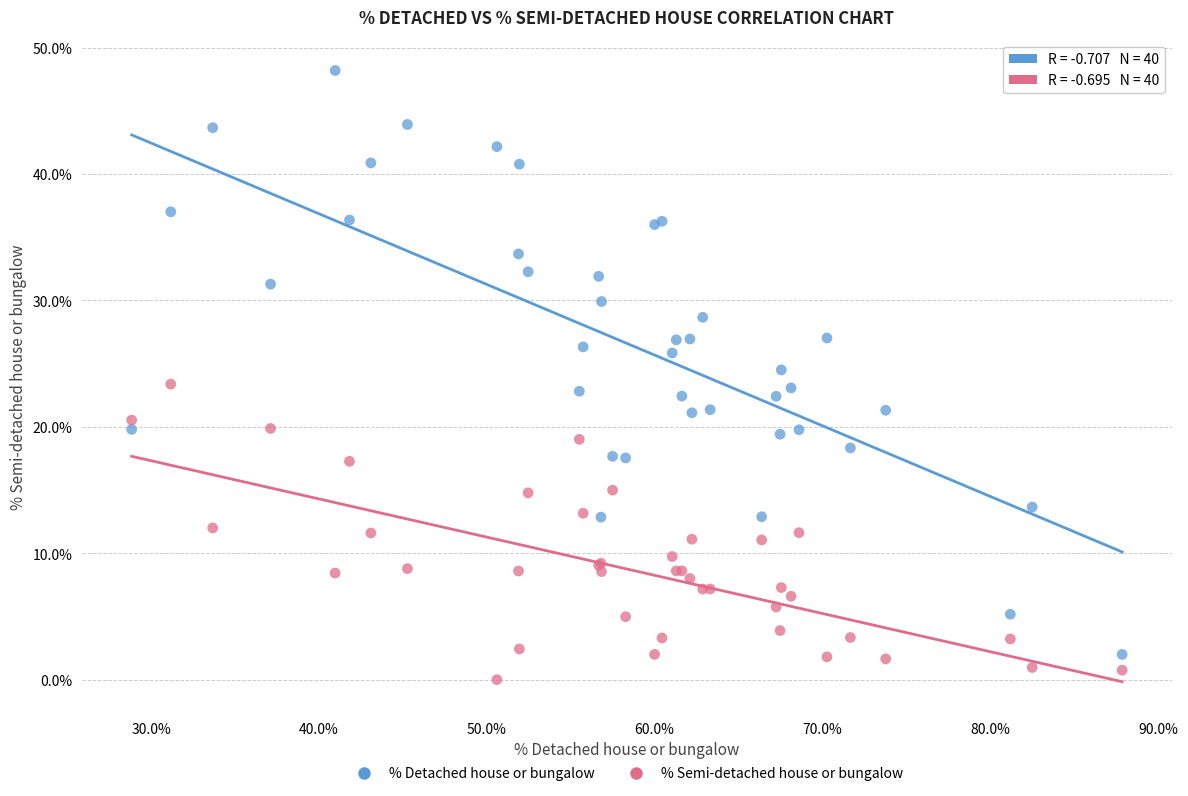

Which series has the widest spread of Y values?

% Detached house or bungalow